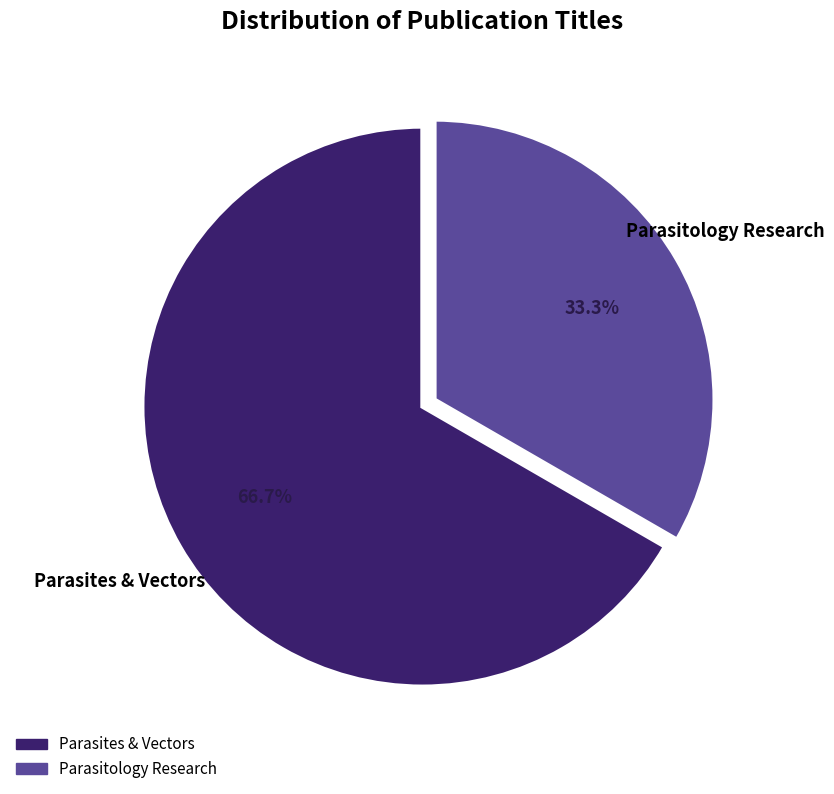

The Parasites & Vectors slice represents 67% of the pie. True or false?

True